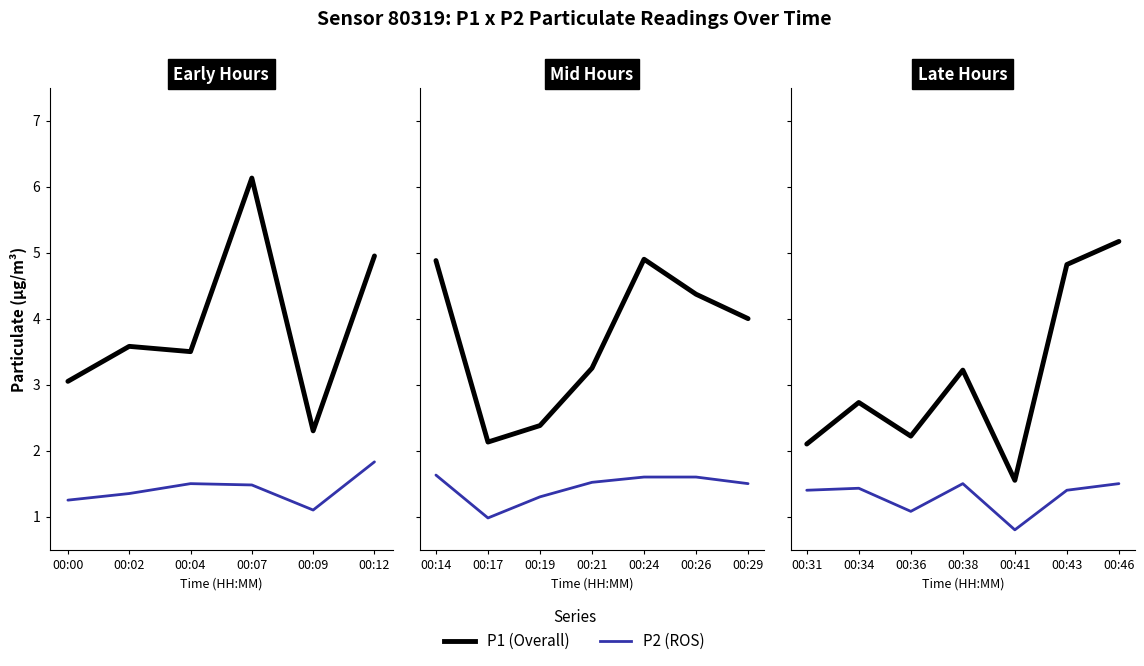

At 00:46, list the series in order from largest to smallest.

P1 (Overall), P2 (ROS)